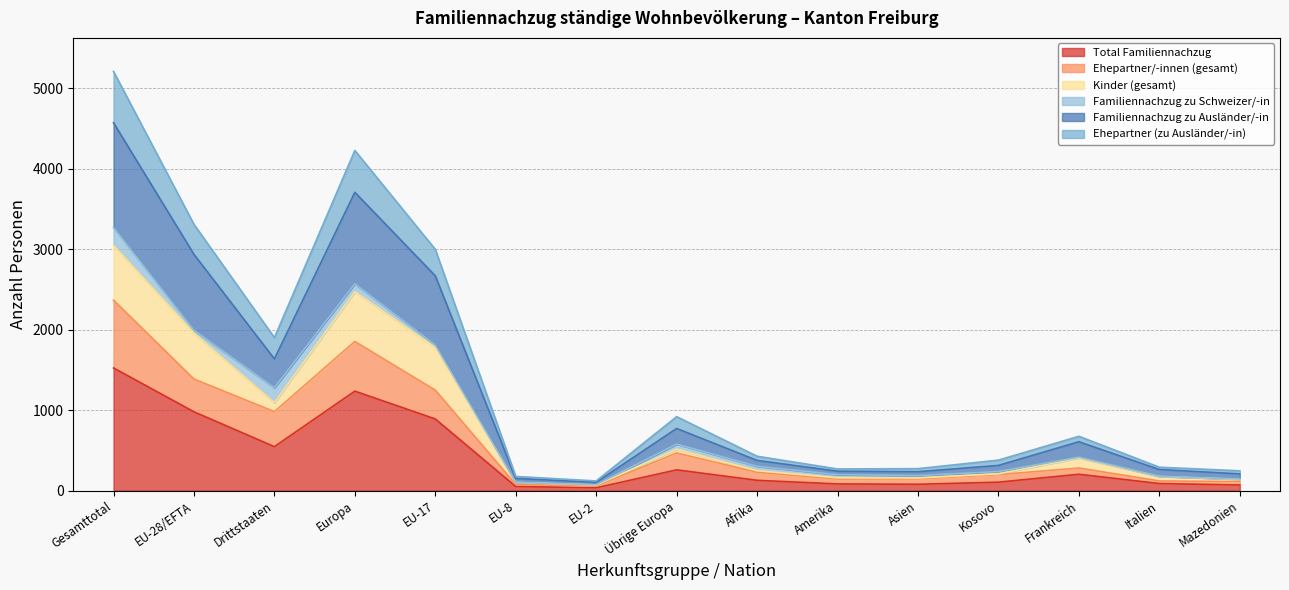

What position from the right is Europa?

12